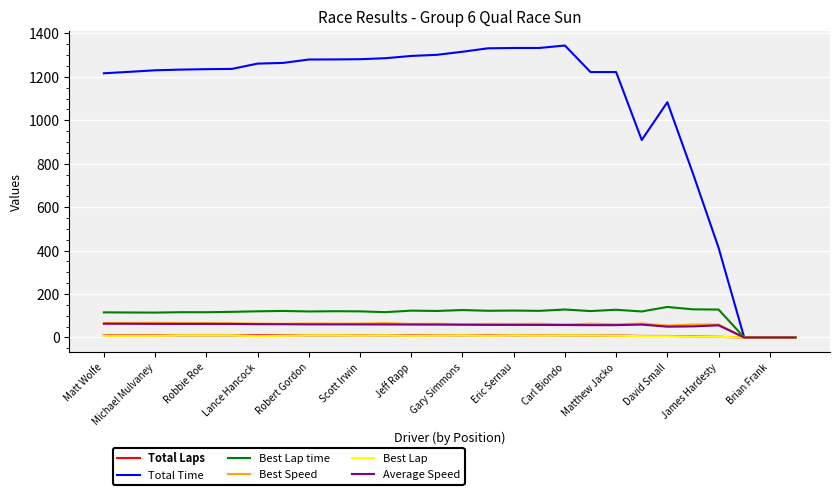

Which series has the largest total across all categories?

Total Time